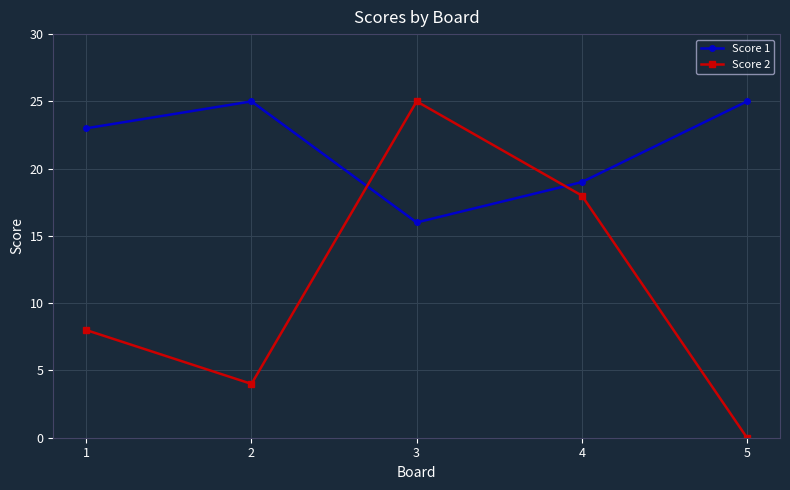

At which category does Score 2 reach its first local valley?

2